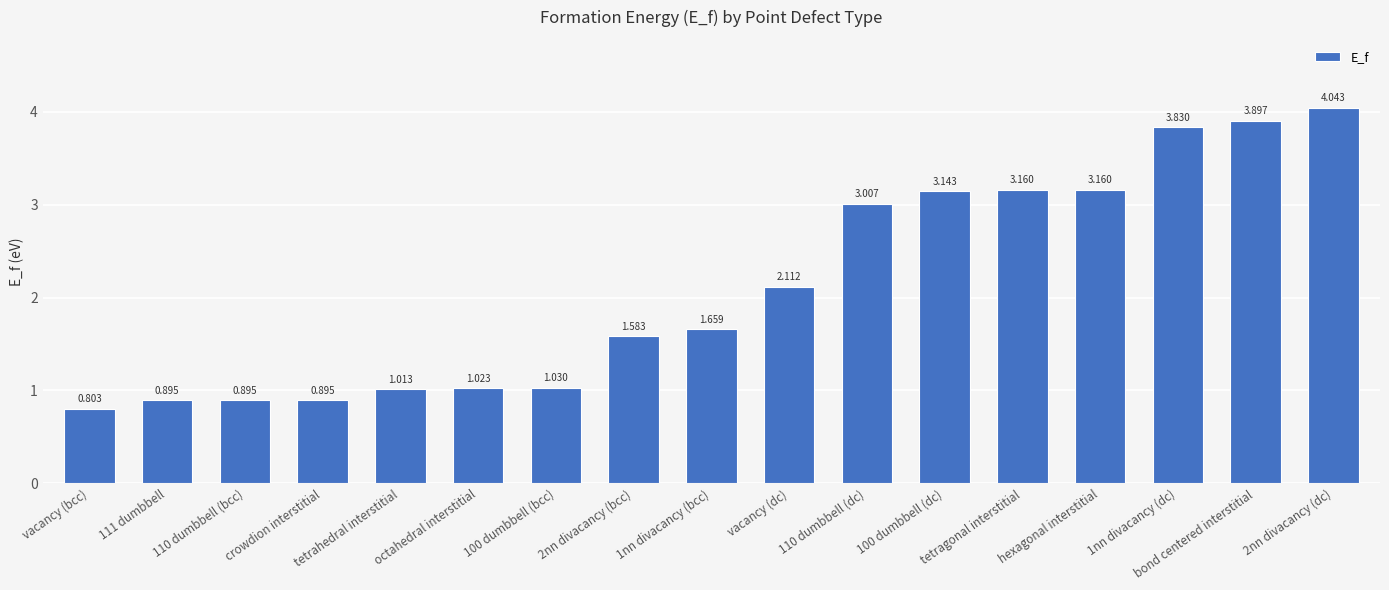

What is the change in value from vacancy (dc) to tetragonal interstitial?

+1.0